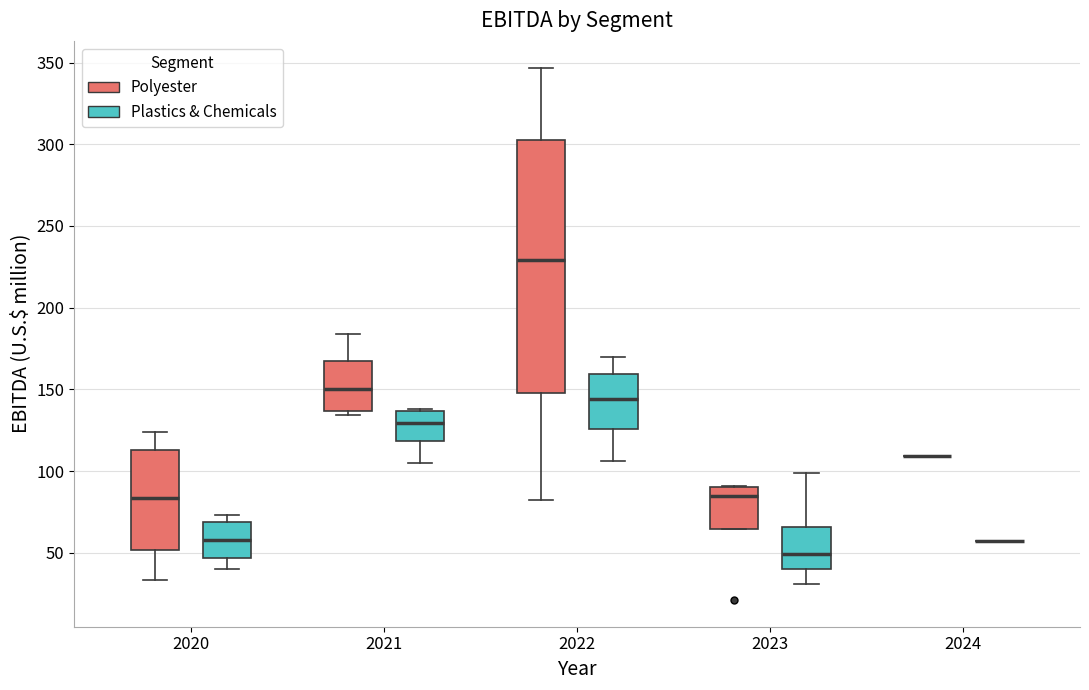

Reading left to right, read every box against the y-axis: the position of its median line, the range the box covers, and the ends of its whiskers. The values are not printed on the chart, so give them approximately, as read against the axis.

2020 (Polyester): median 85, box 50 to 115, whiskers 35 to 125
2020 (Plastics & Chemicals): median 60, box 45 to 70, whiskers 40 to 75
2021 (Polyester): median 150, box 135 to 170, whiskers 135 (just below the box's lower edge) to 185
2021 (Plastics & Chemicals): median 130, box 120 to 135, whiskers 105 to 140
2022 (Polyester): median 230, box 150 to 305, whiskers 80 to 345
2022 (Plastics & Chemicals): median 145, box 125 to 160, whiskers 105 to 170
2023 (Polyester): median 85, box 65 to 90, whiskers 65 to 90
2023 (Plastics & Chemicals): median 50, box 40 to 65, whiskers 30 to 100
2024 (Polyester): box collapsed to a line at 110, whiskers 110 to 110
2024 (Plastics & Chemicals): box collapsed to a line at 55, whiskers 55 to 55